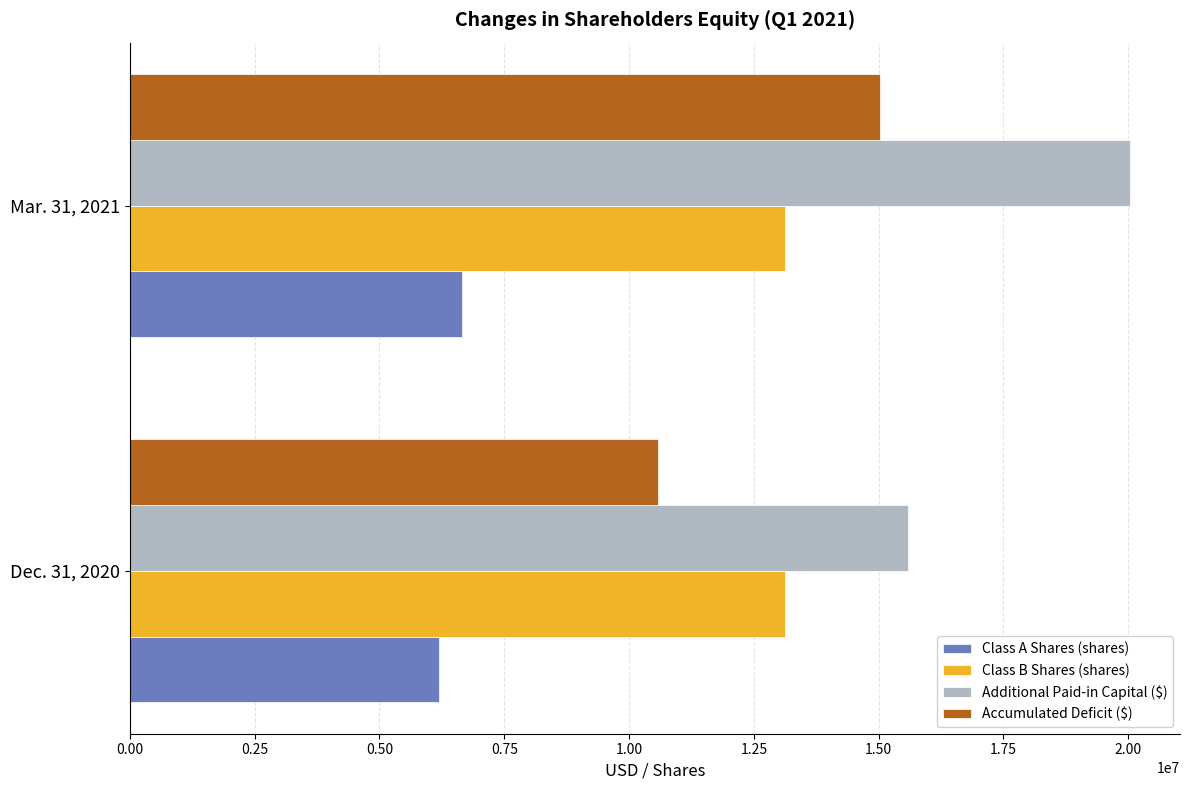

The value of Class B Shares (shares) at Mar. 31, 2021 is 8181909. True or false?

False